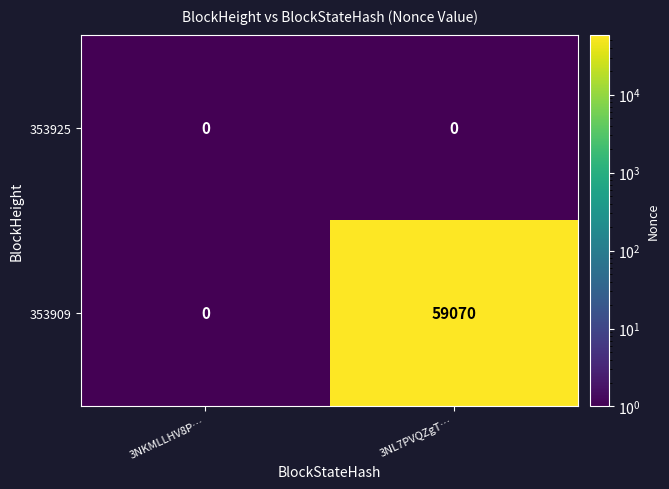

Is the value of 353925 at 3NKMLLHV8P… greater than the value of 353909 at 3NL7PVQZgT…?

No